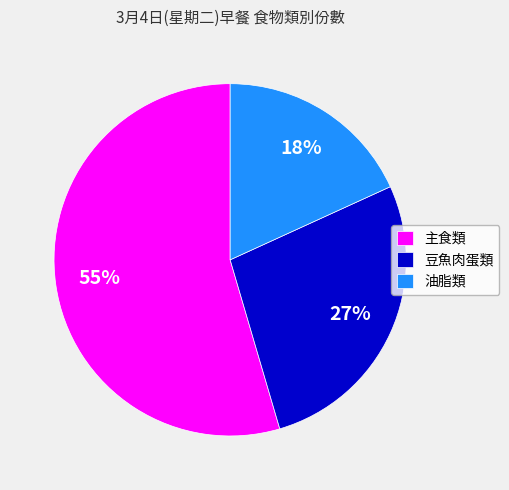

To the nearest percent, what percentage of the pie is 油脂類?

18%